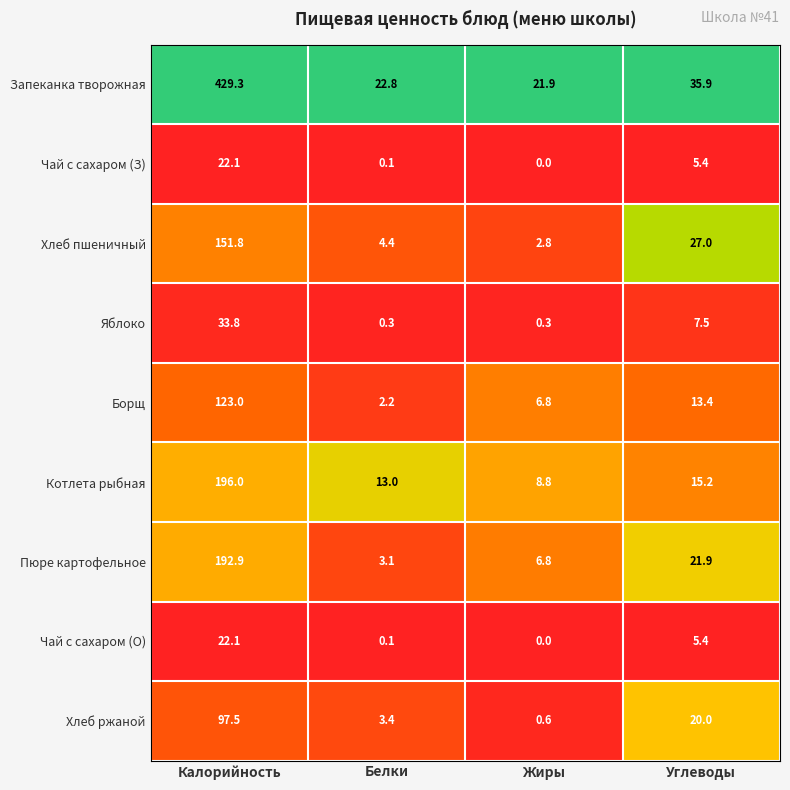

The Пюре картофельное series shows 5.8 at Углеводы. True or false?

False